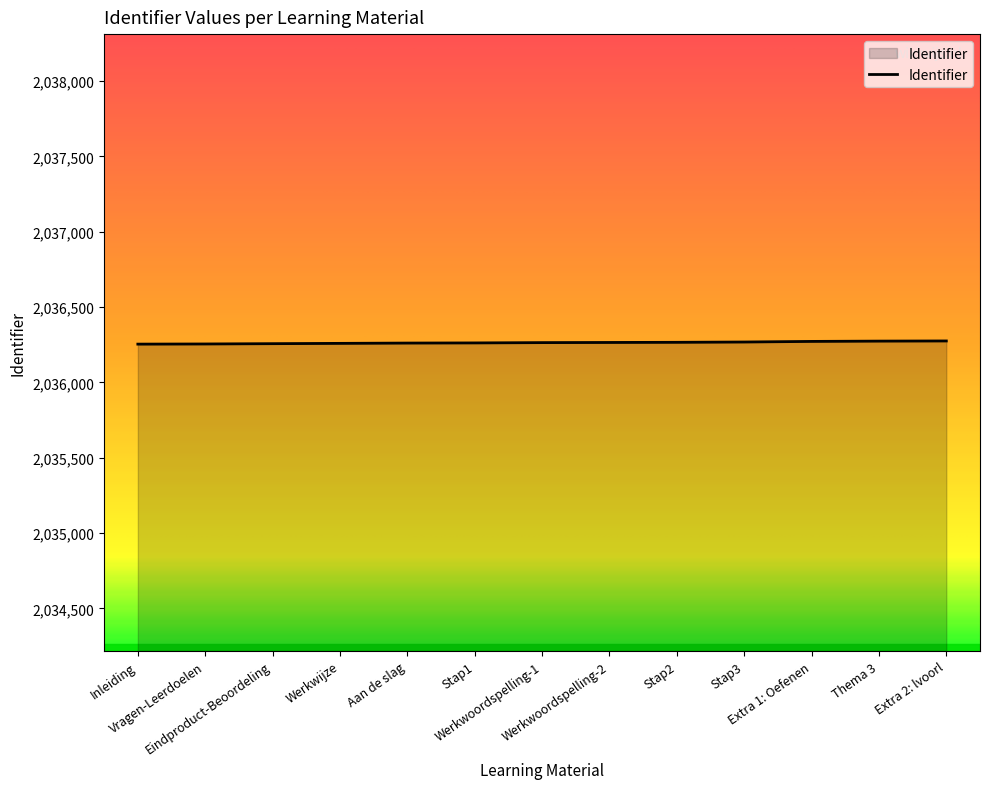

Does the chart display data point markers on the line(s)?

No